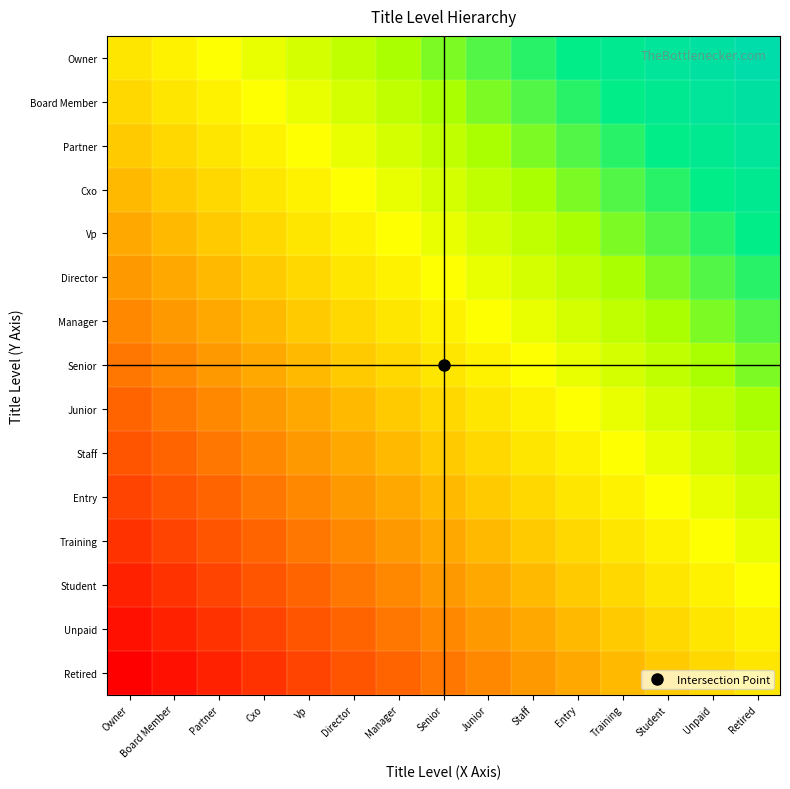

At which category does the chart reach its peak across all series?

Retired